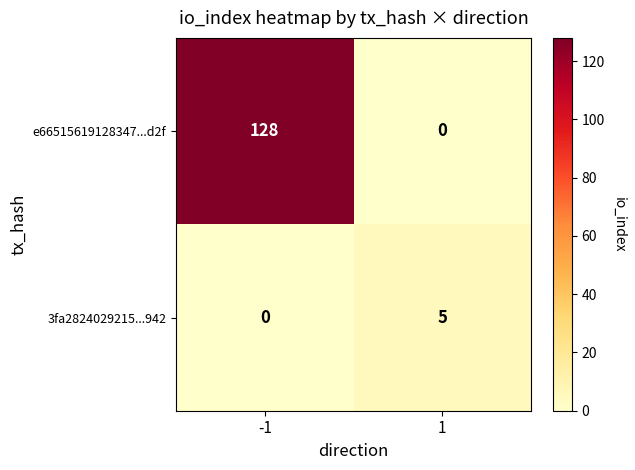

At which category is the sum across all series the highest?

-1